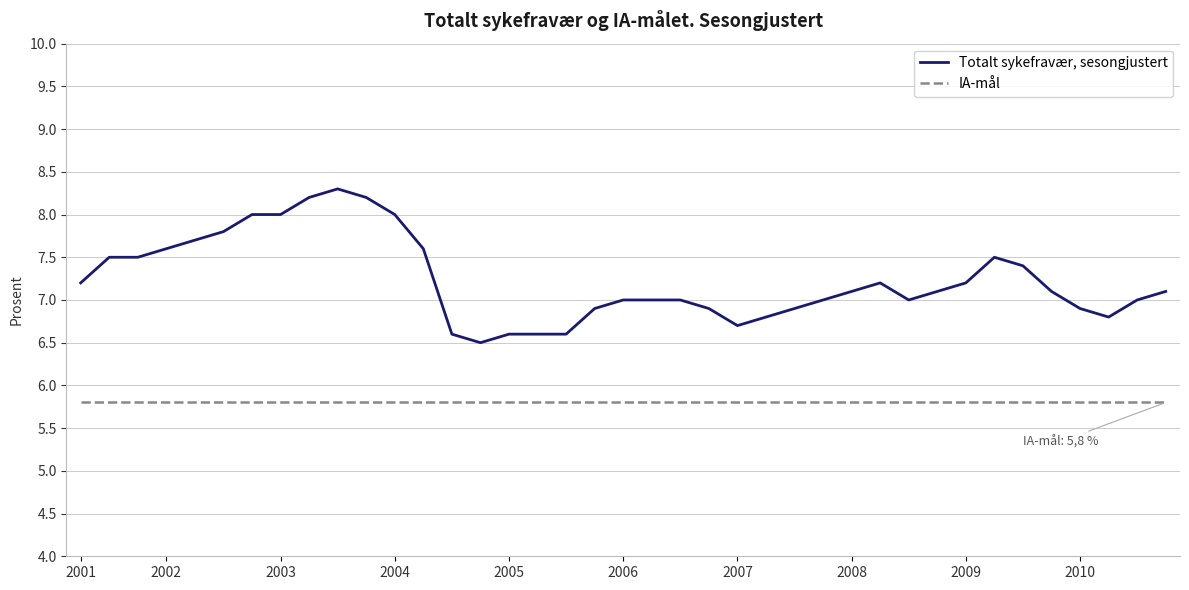

Which series has the largest total across all categories?

Totalt sykefravær, sesongjustert